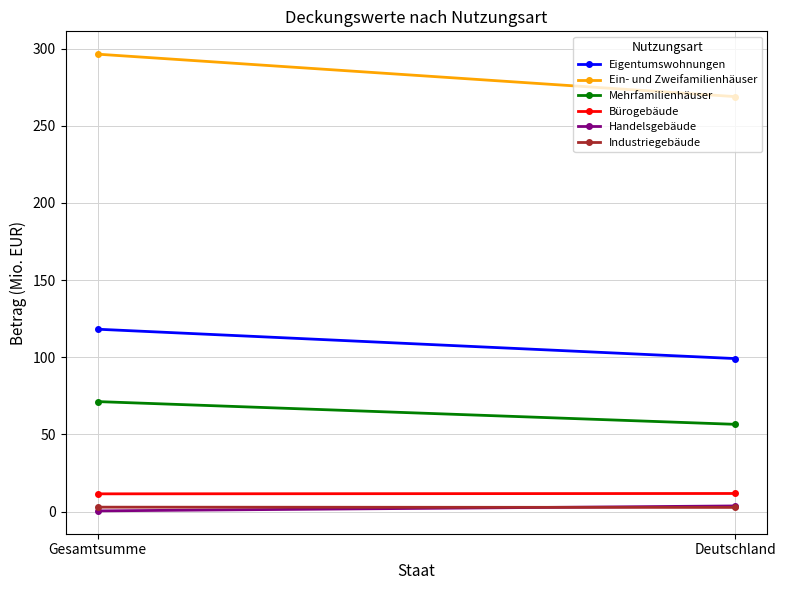

What is the label of the 1st point from the left?

Gesamtsumme